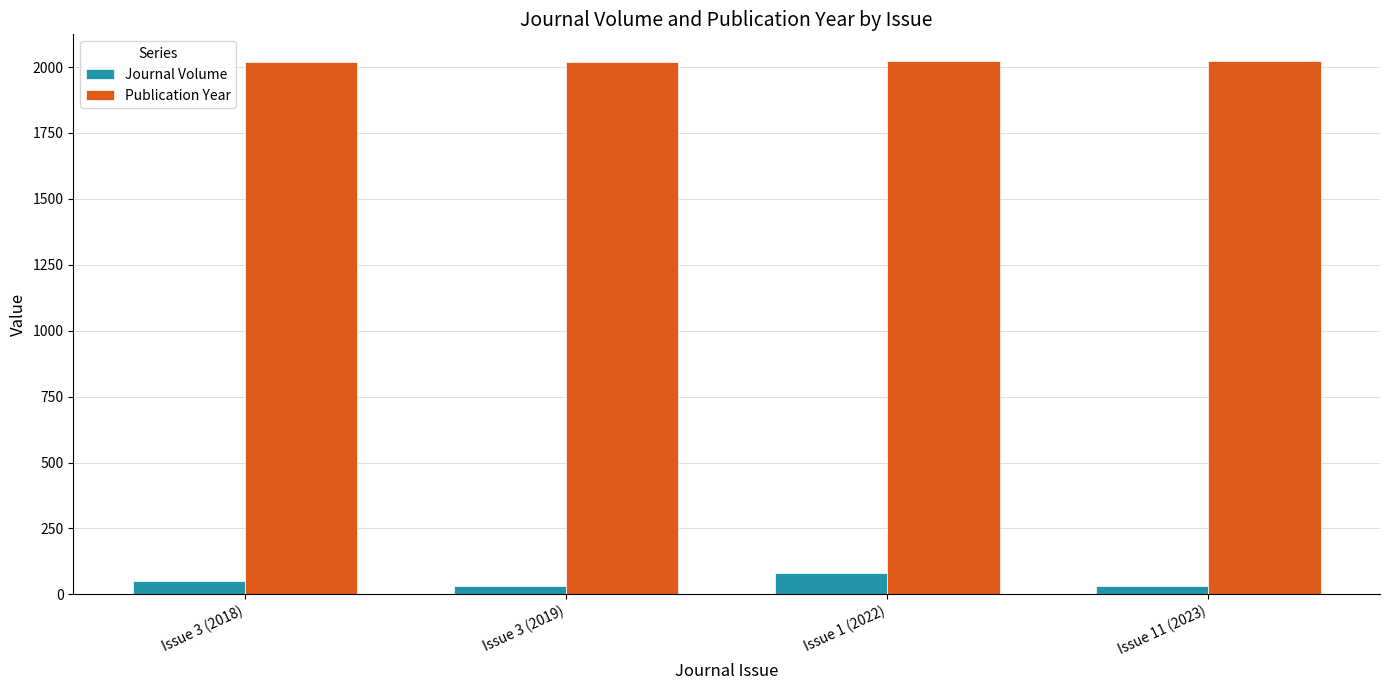

How many distinct data groups are displayed?

2